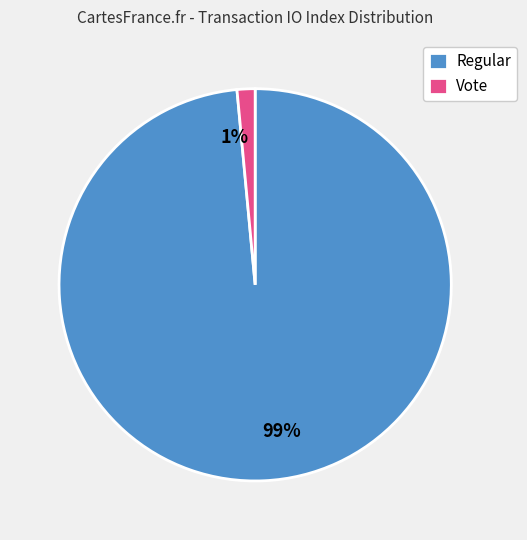

Is there any slice that represents more than half of the pie?

Yes